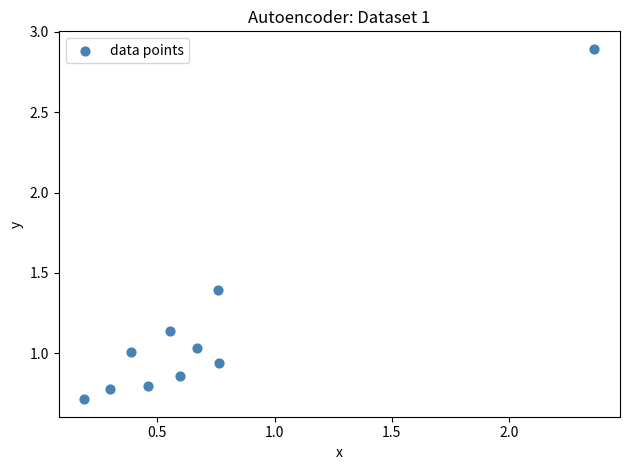

What is the average Y value?

1.2